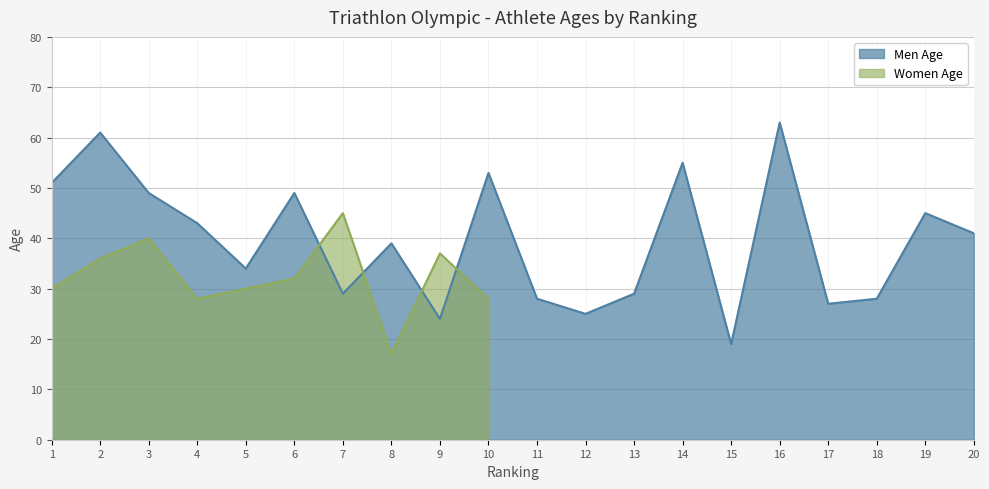

Which category has the lowest value in the Men Age series?

15